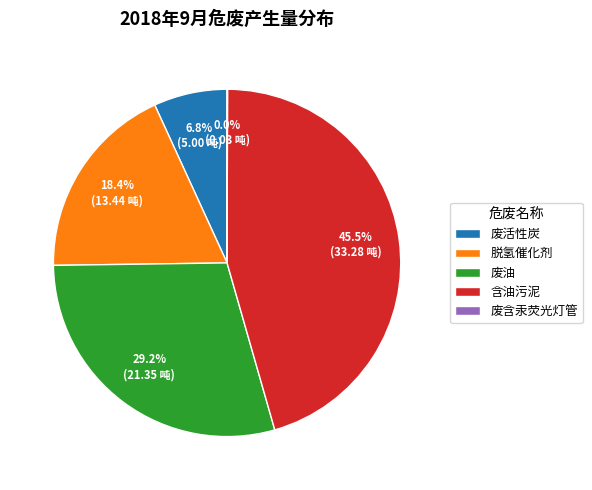

To the nearest percent, what percentage of the pie is 废活性炭?

7%